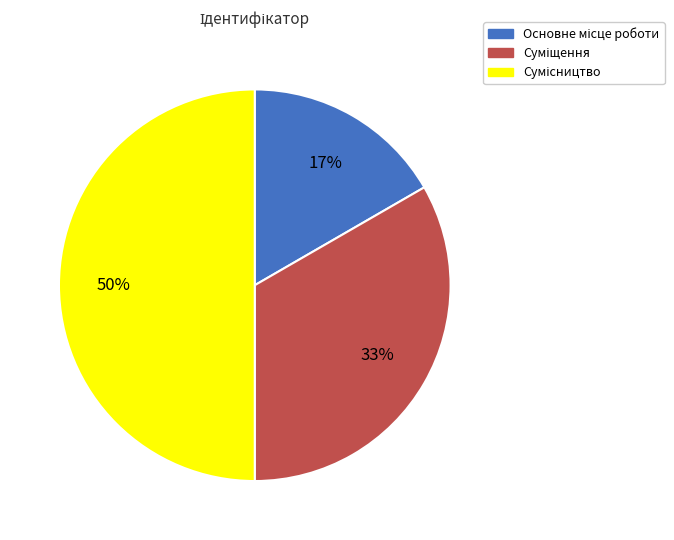

To the nearest percent, what is the difference between the largest and smallest slice percentages?

33%